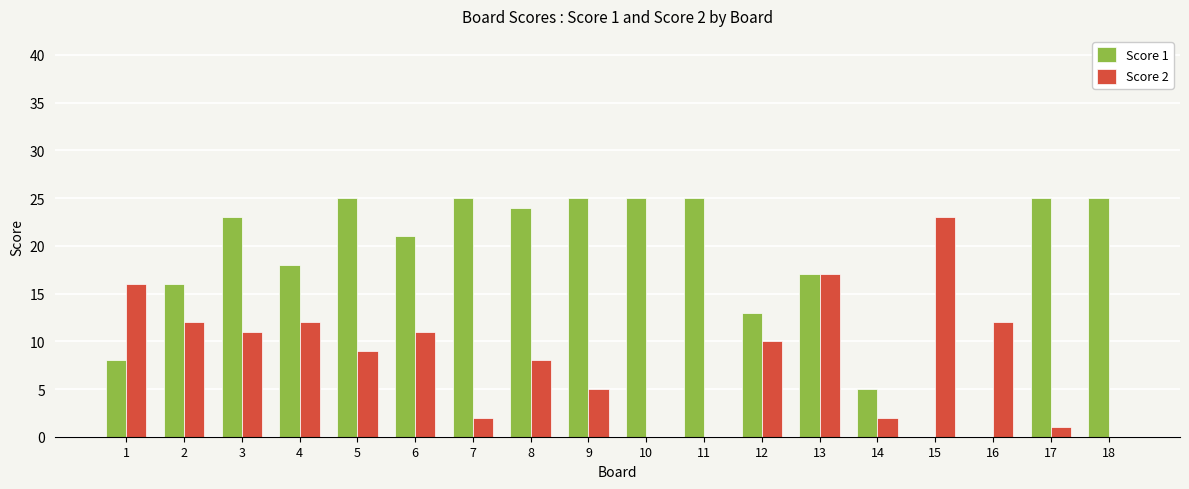

Read the Score 1 value at 13, to the nearest 5.

15